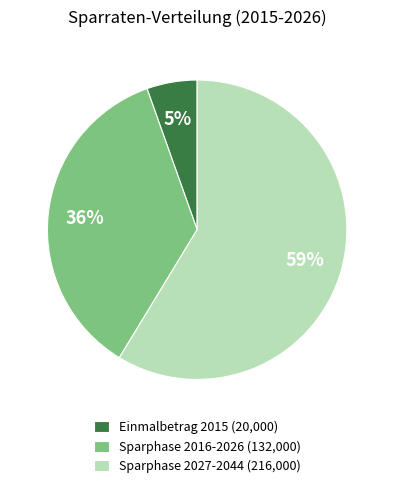

Does Sparphase 2027-2044 (216,000) account for over 50% of the chart?

Yes